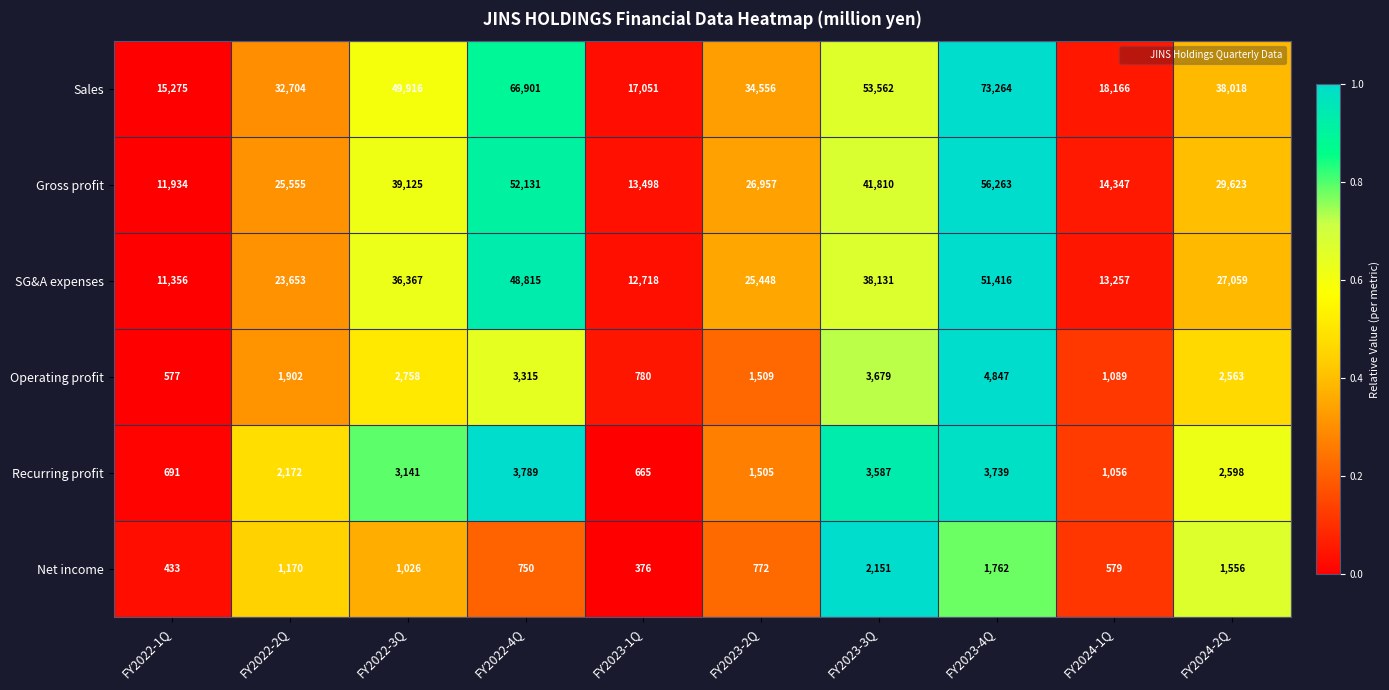

Which series has the largest range (max minus min)?

Sales